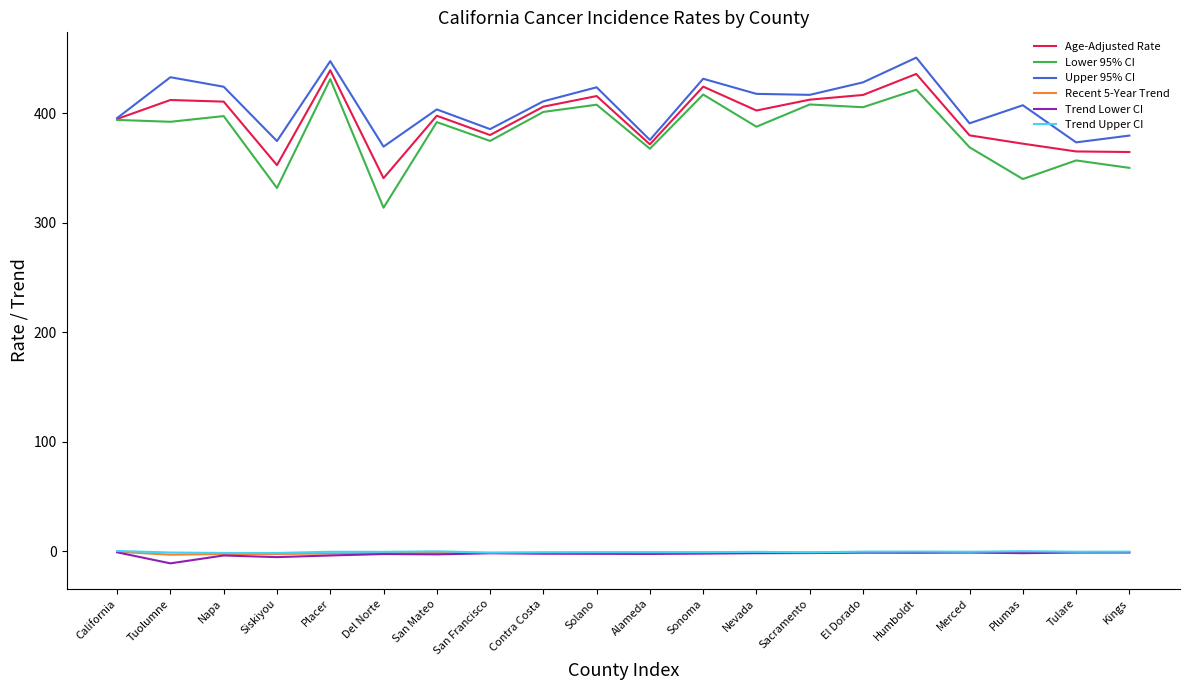

Which series has the largest range (max minus min)?

Lower 95% CI